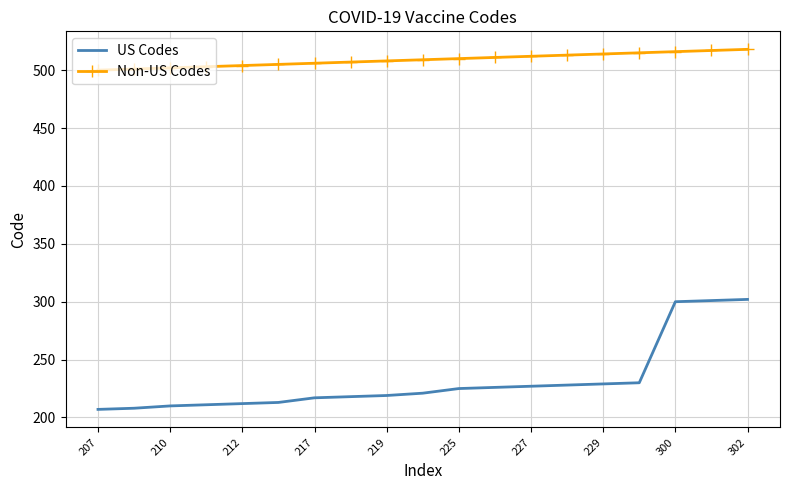

What is the maximum value shown in the chart?

518